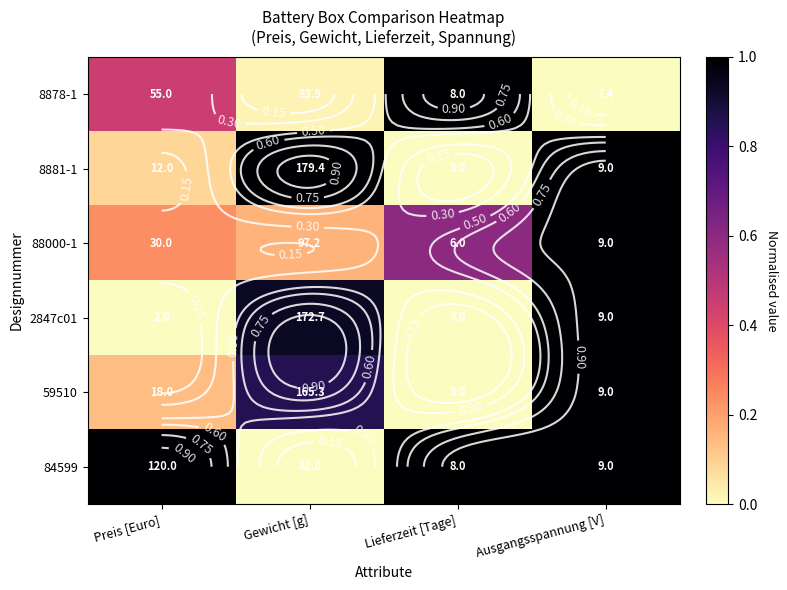

What is the difference between the 59510 values at Ausgangsspannung [V] and Gewicht [g]?

0.1